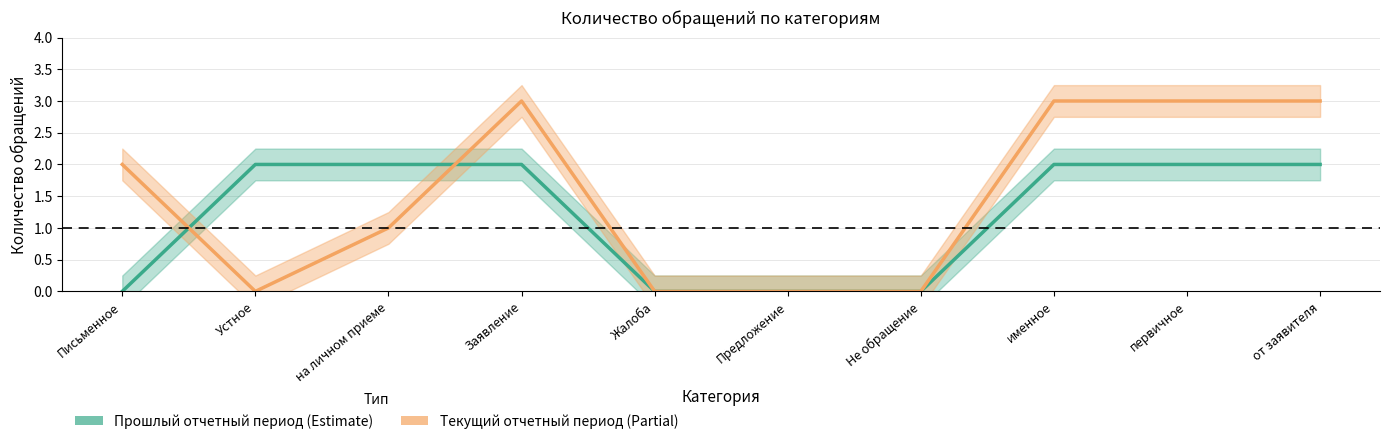

True or false: Прошлый отчетный период (Estimate) has more than 1 points higher than both neighbors.

False